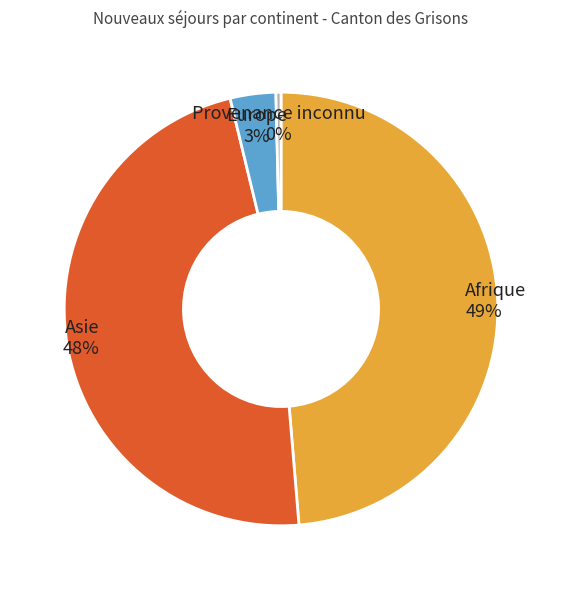

To the nearest percent, what portion does Asie represent?

48%